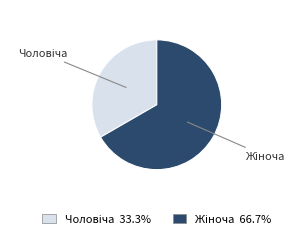

What percentage is the Чоловіча slice, to the nearest percent?

33%